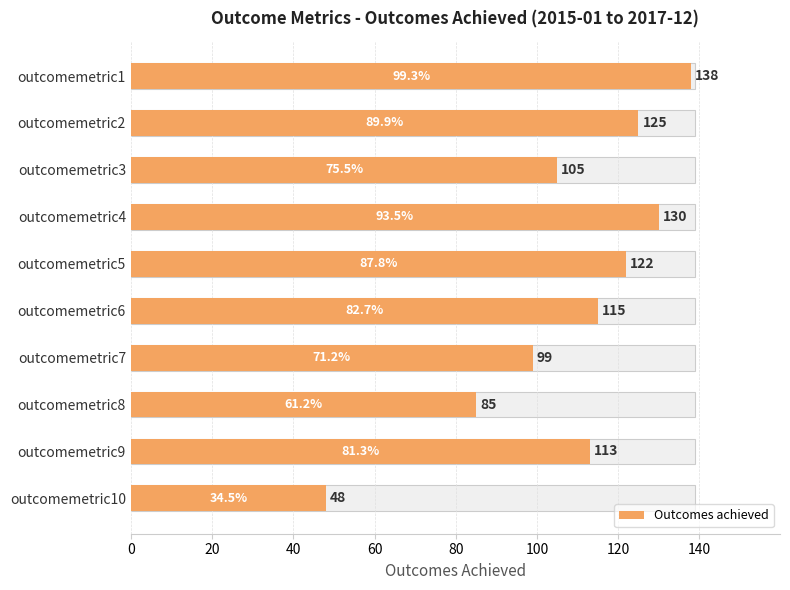

Approximately how many times larger is the value at outcomemetric4 compared to outcomemetric7?

1.3